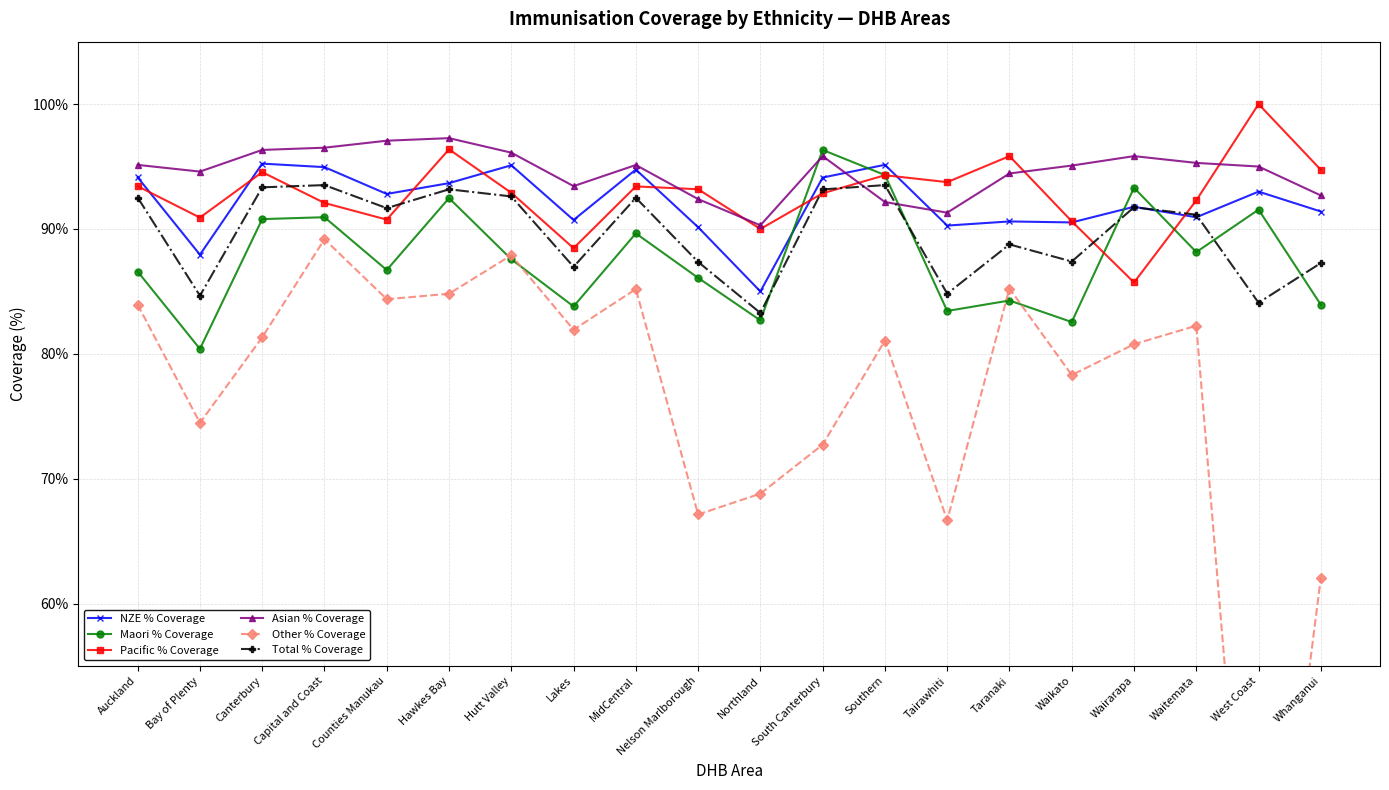

At which category is the sum across all series the highest?

Hawkes Bay